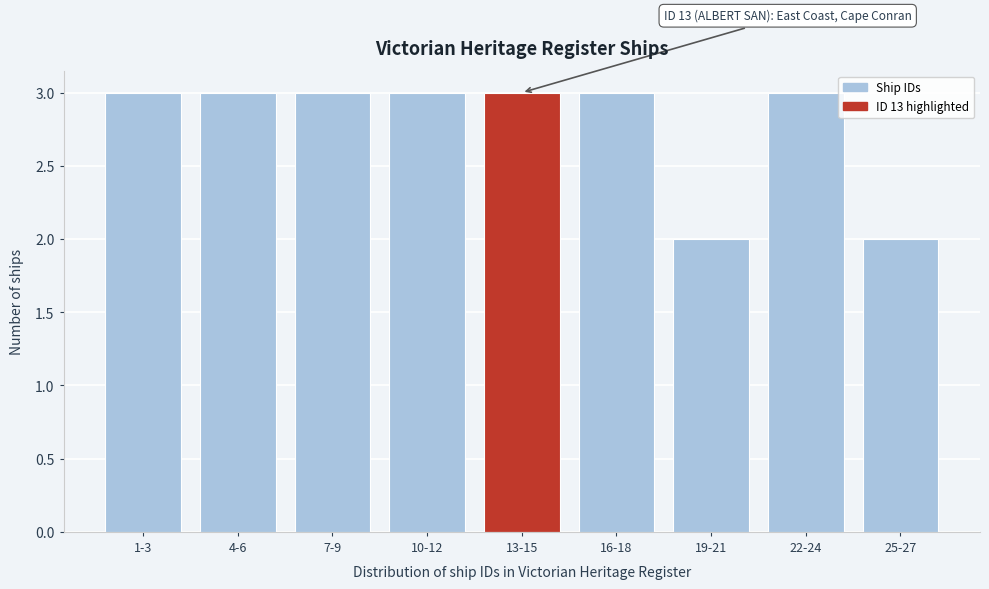

Reading left to right, list all the values displayed in this chart.

1-3=3	4-6=3	7-9=3	10-12=3	13-15=3	16-18=3	19-21=2	22-24=3	25-27=2